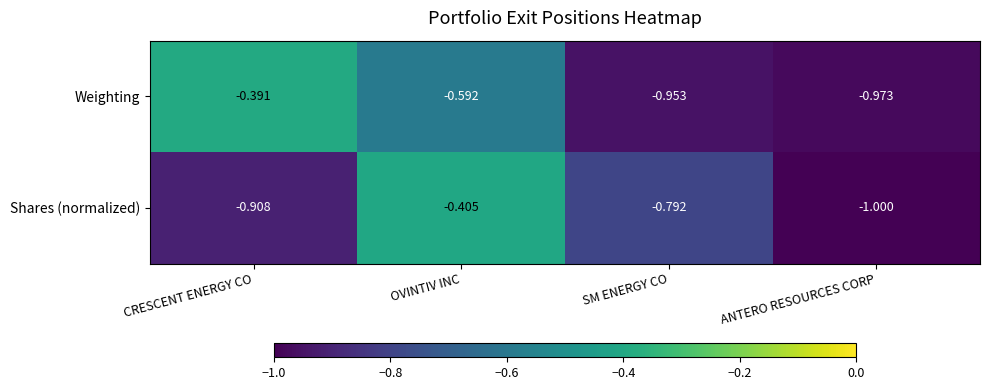

At SM ENERGY CO, list the series in order from largest to smallest.

Shares (normalized), Weighting